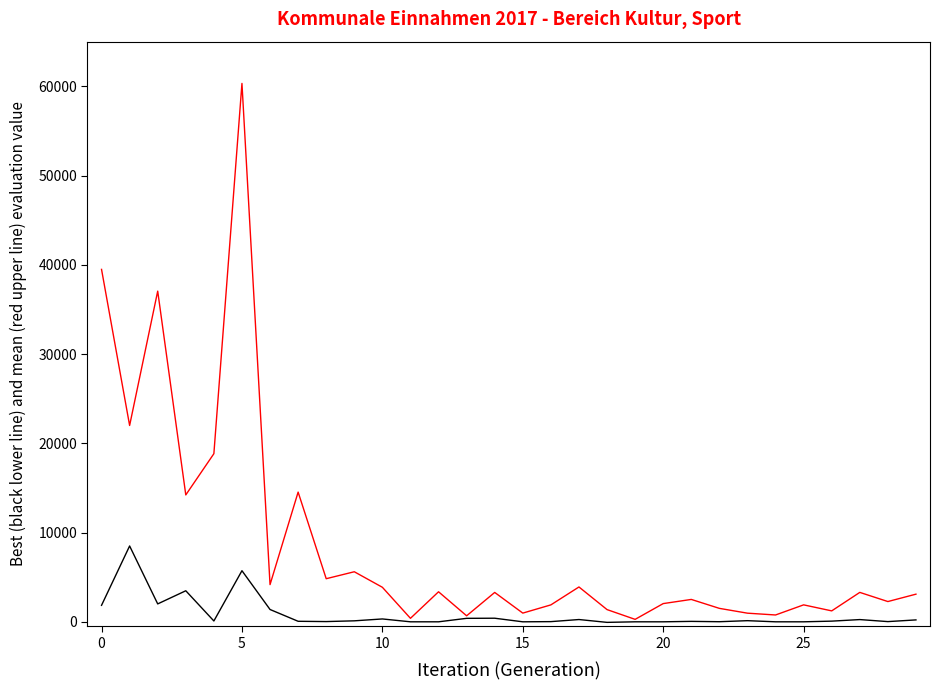

How many lines are shown in the chart?

2